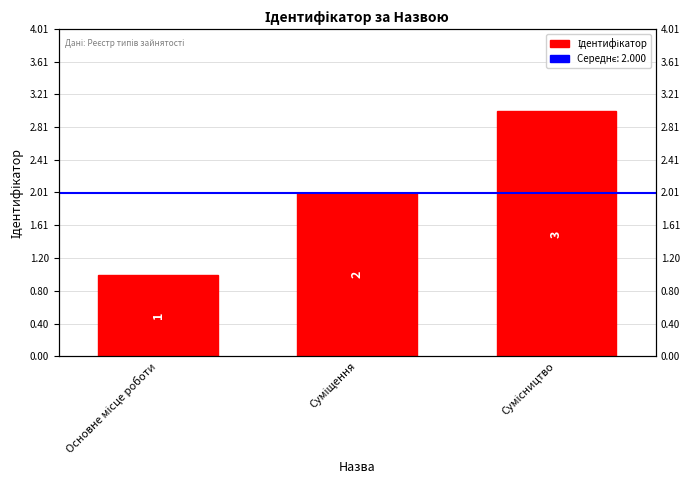

List the labels in order of value, smallest first.

Основне місце роботи, Суміщення, Сумісництво